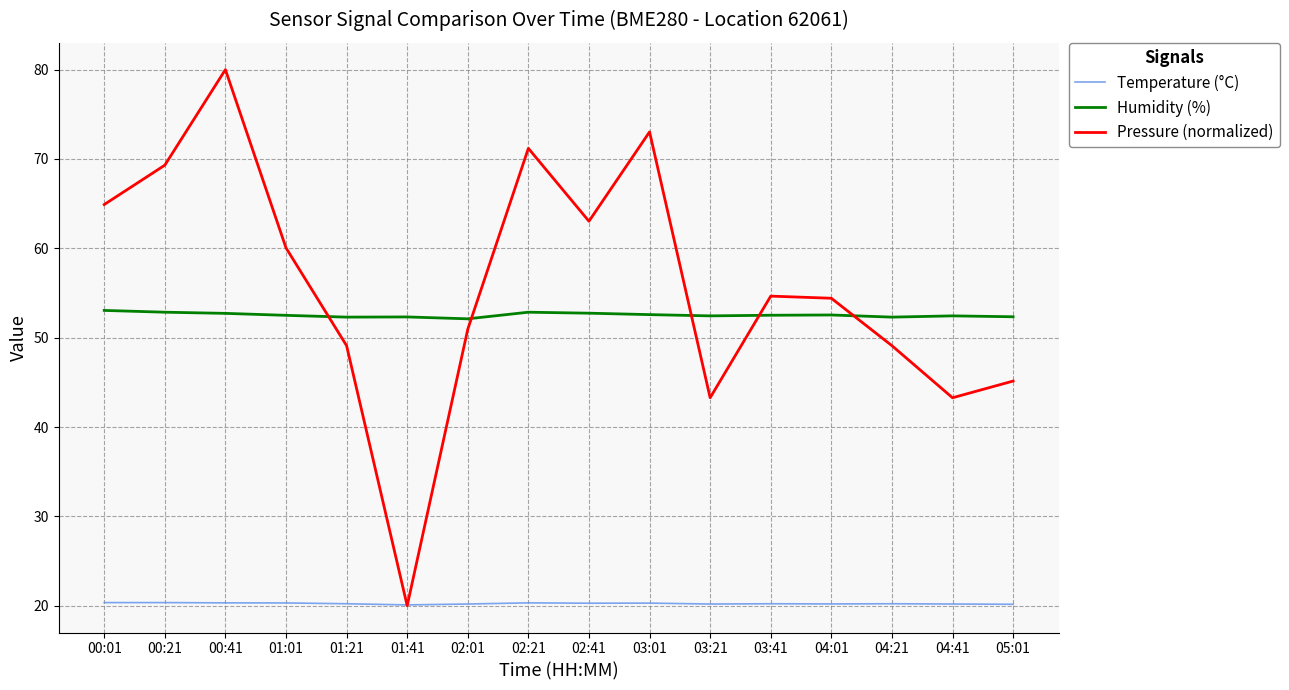

What position from the left is 02:01?

7